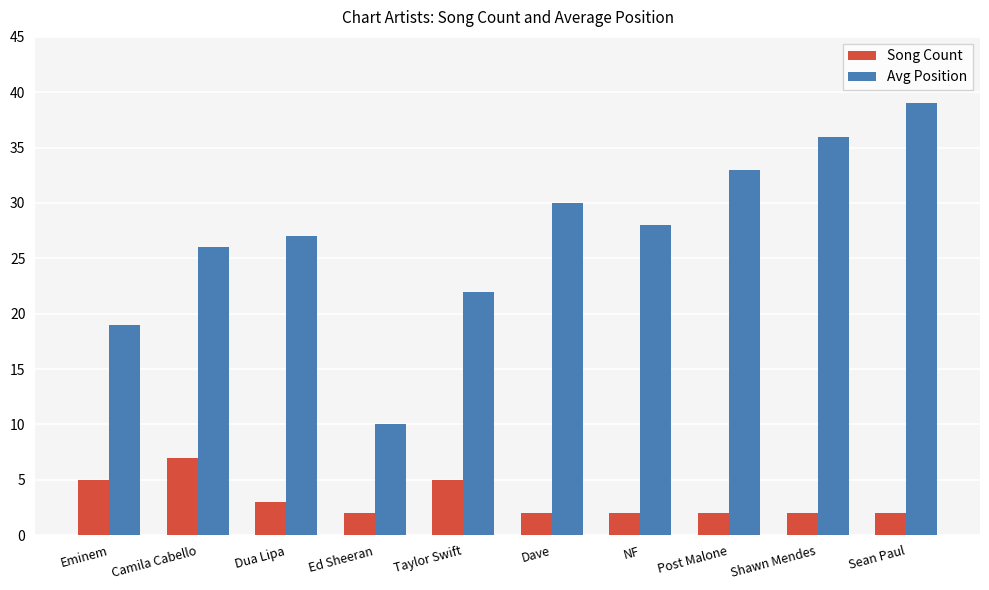

True or false: Song Count has a value of 2 at Dave.

True